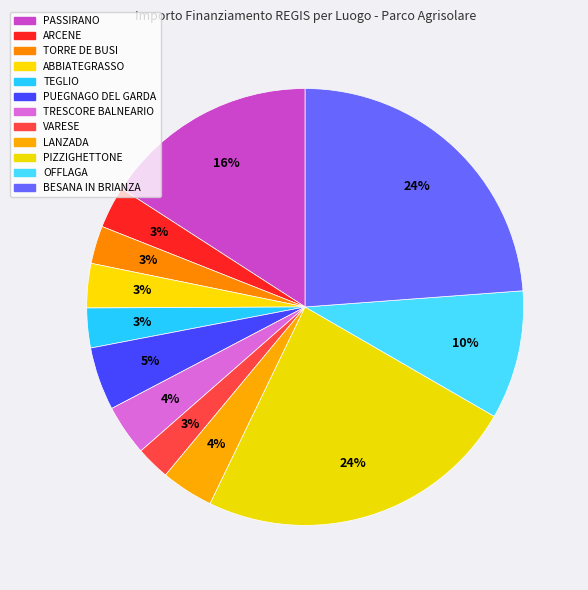

Is PUEGNAGO DEL GARDA the majority of the pie?

No